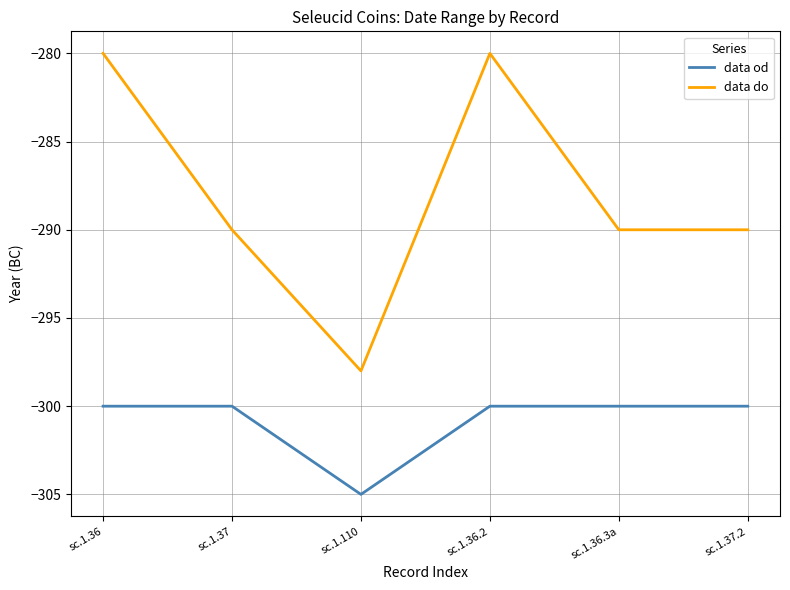

Which series has the largest total across all categories?

data do